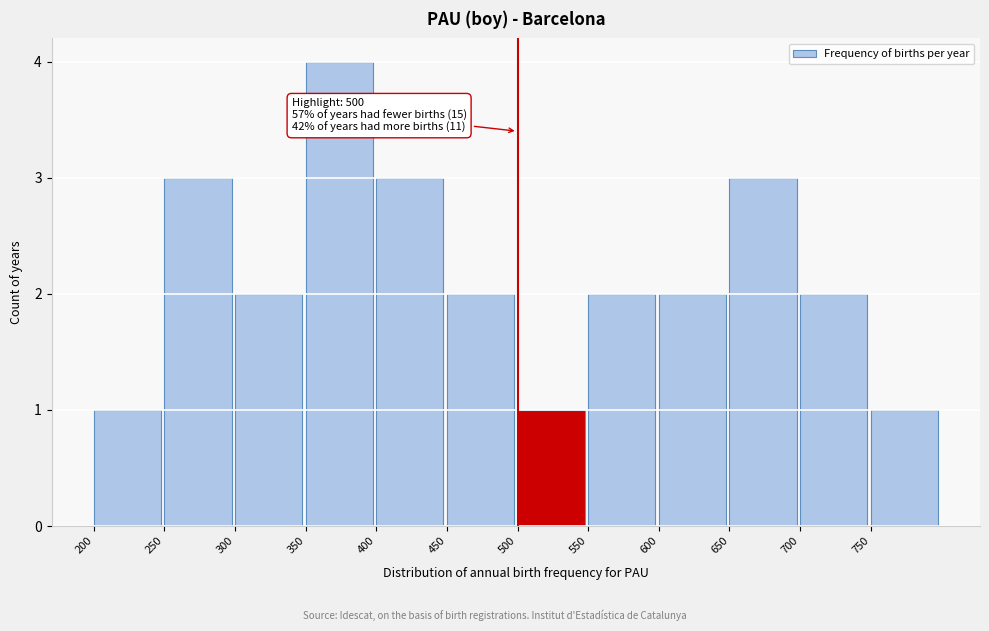

Over which range of the x-axis is the bar tallest?

350 to 400